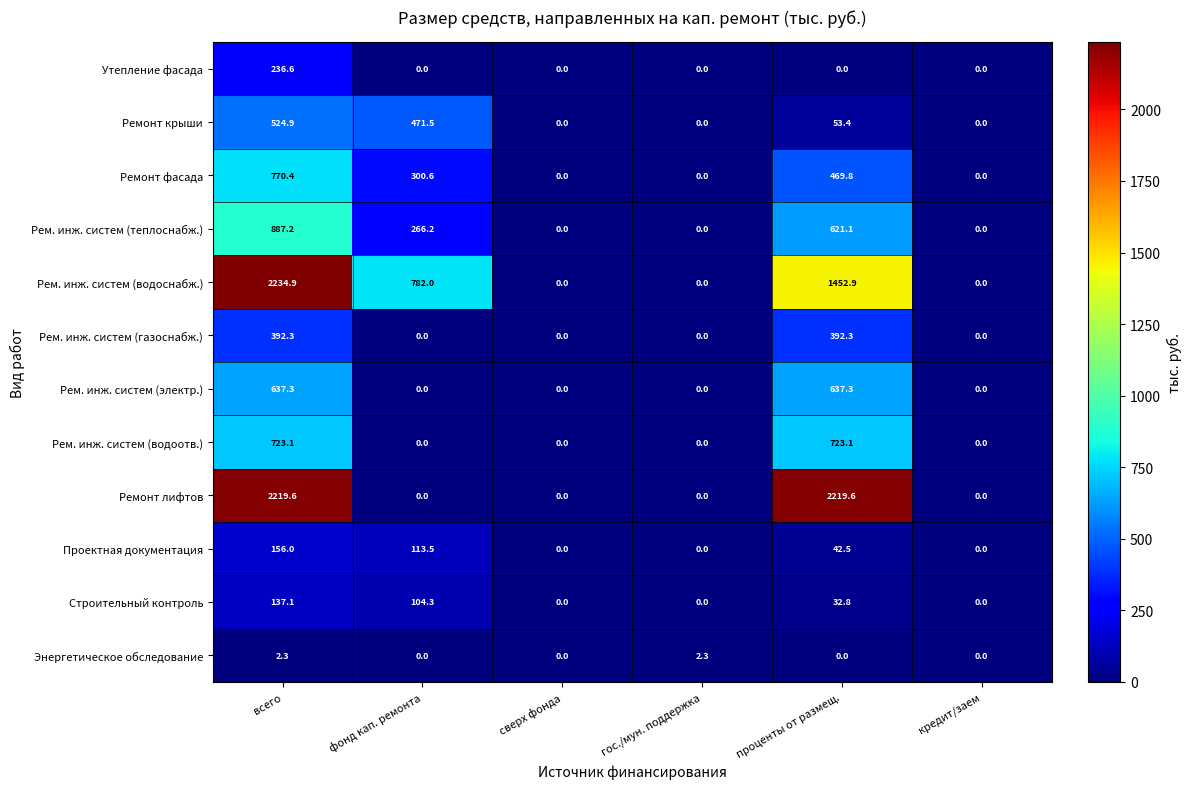

Which category has the highest value across all series?

всего